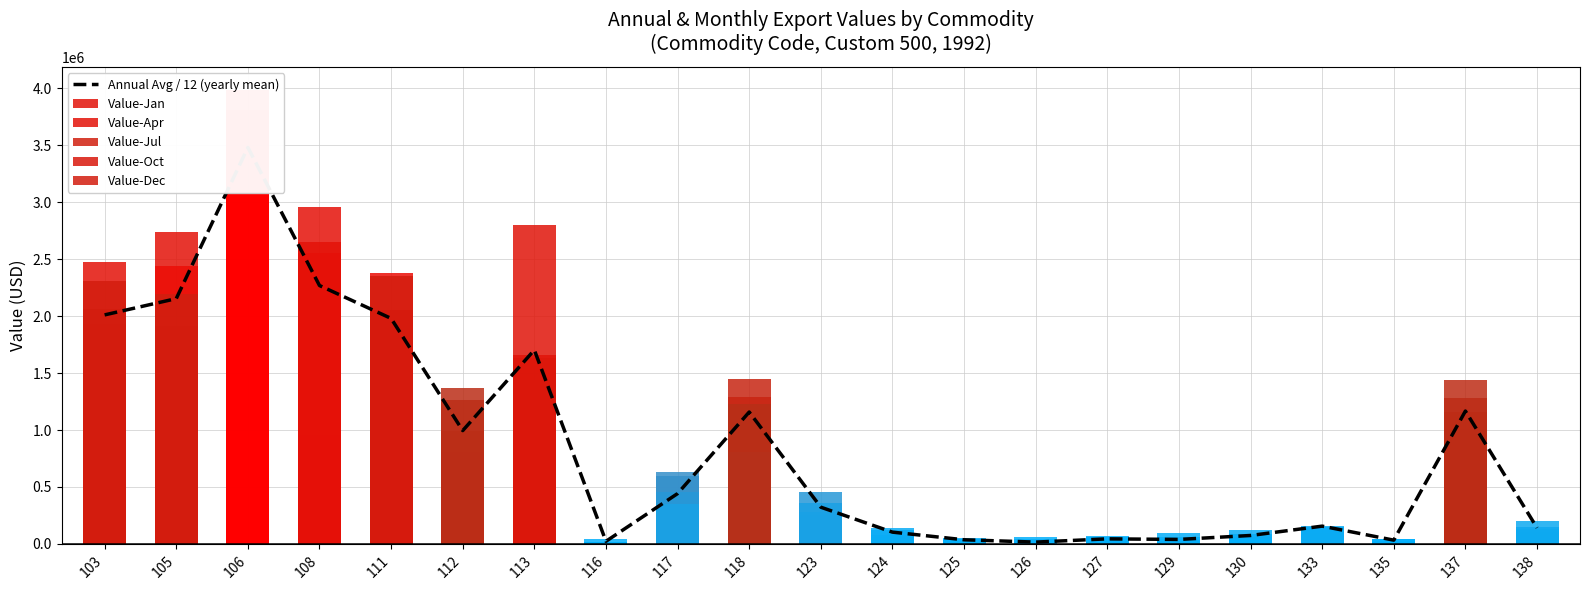

Read the Value-Oct value at 135.

40035.0